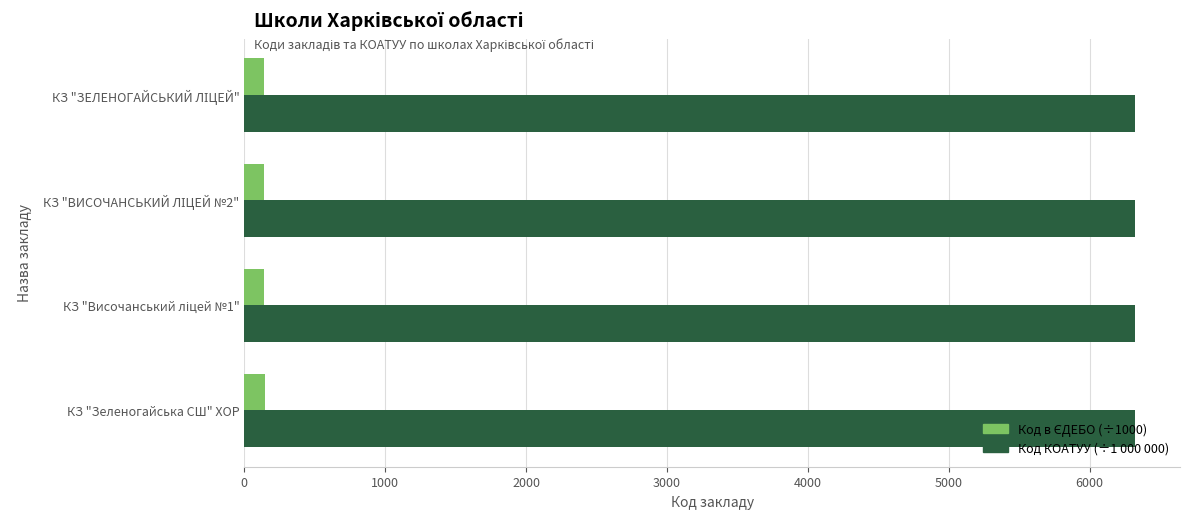

What is the average value of the Код КОАТУУ (÷1 000 000) series?

6325.2